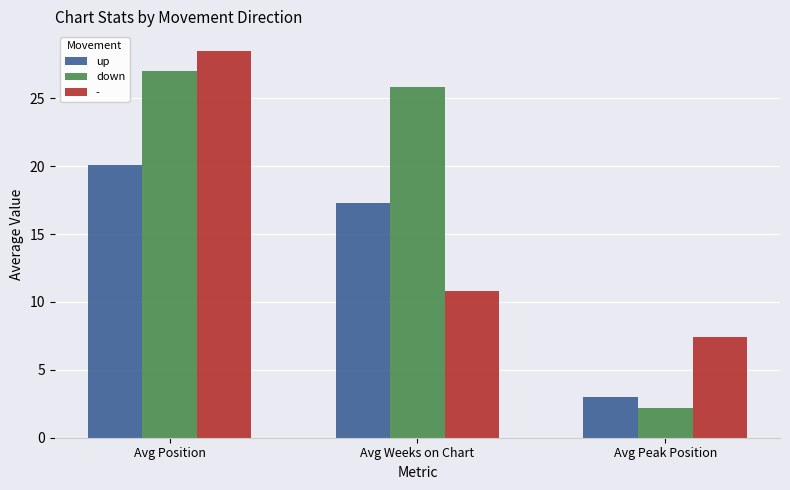

At which label does up first exceed 17?

Avg Position